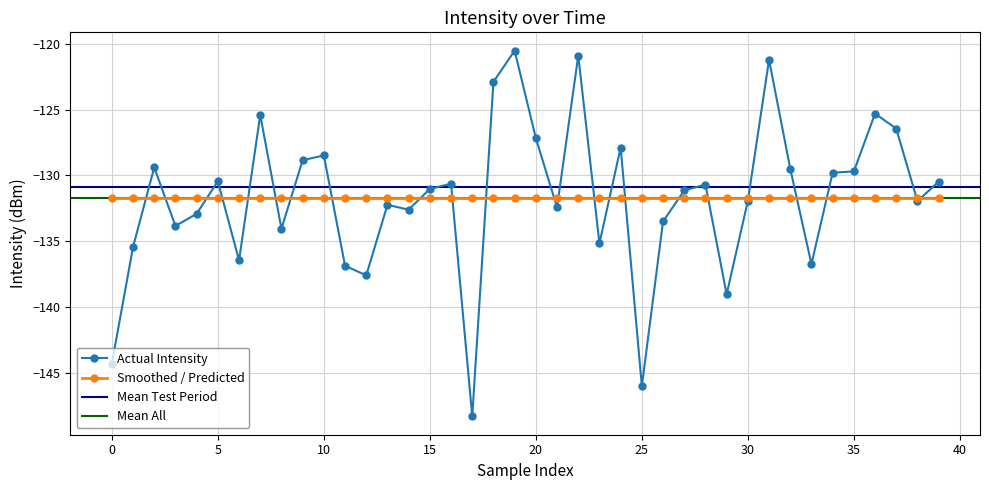

Is it true that the value at 29 is -232.7?

False